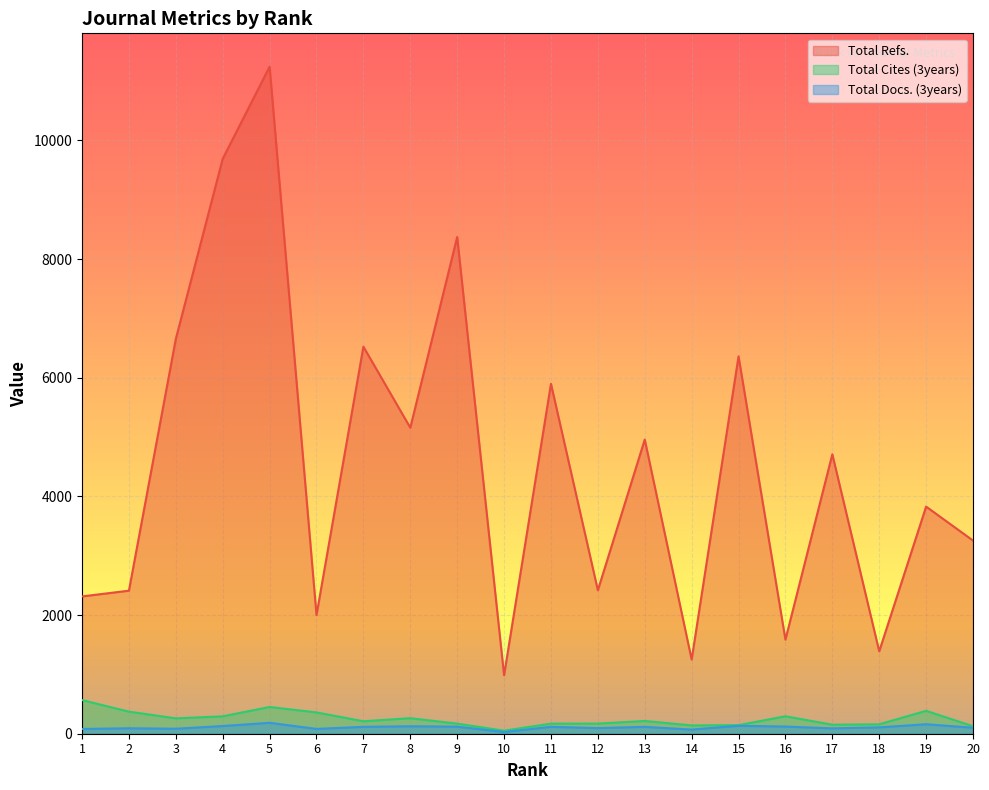

Reading left to right, extract all data points from this chart.

Total Refs.: 2314	2411	6655	9691	11243	2000	6524	5158	8372	986	5898	2418	4958	1250	6361	1586	4710	1389	3828	3256
Total Cites (3years): 567	372	259	293	451	359	210	262	170	51	170	171	215	140	145	294	152	159	386	126
Total Docs. (3years): 80	92	84	130	184	81	116	126	119	29	116	95	116	70	134	121	90	107	160	101